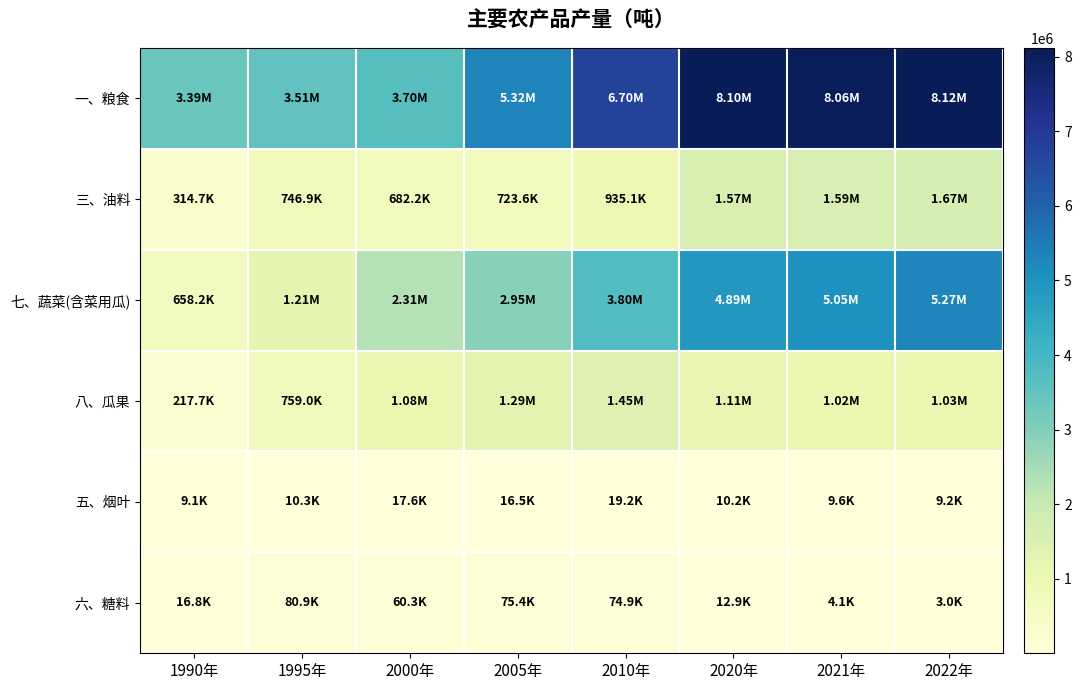

Between 1990年 and 2022年, which is larger?

2022年